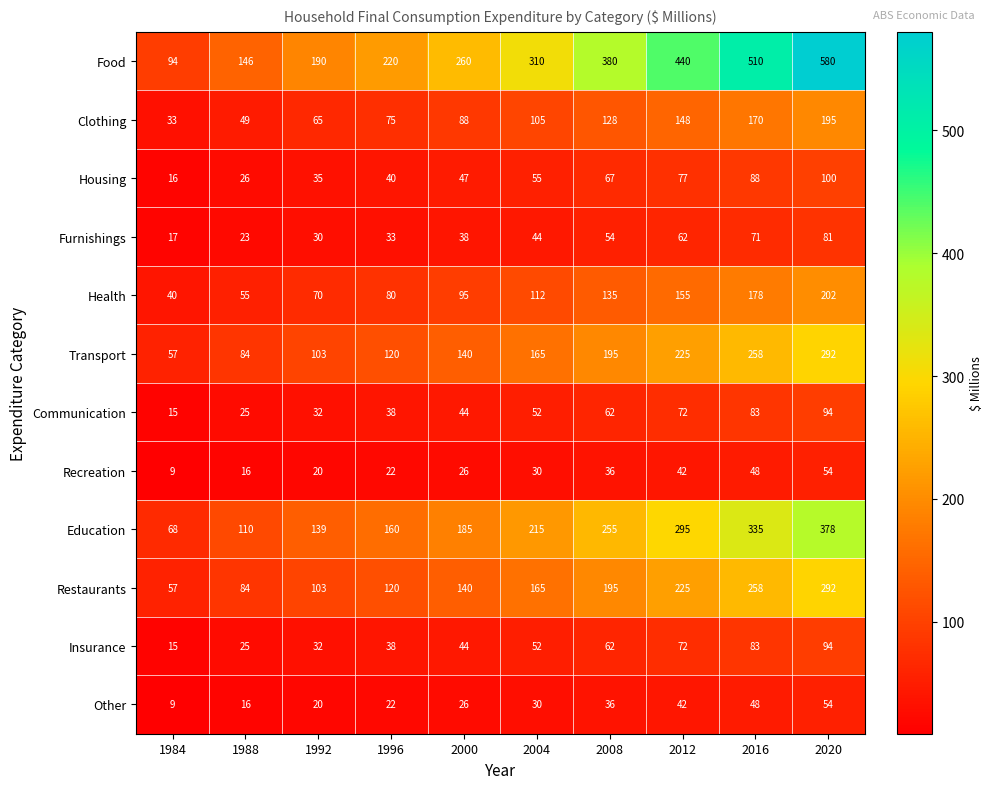

What is the sum of all Recreation values?

303